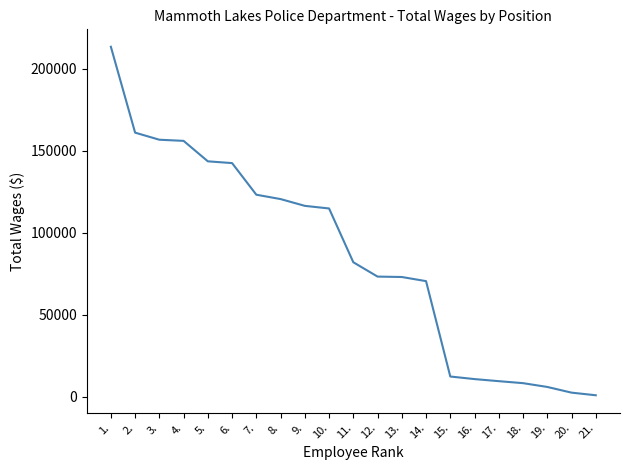

Is it true that the value at 14. is 70572?

True